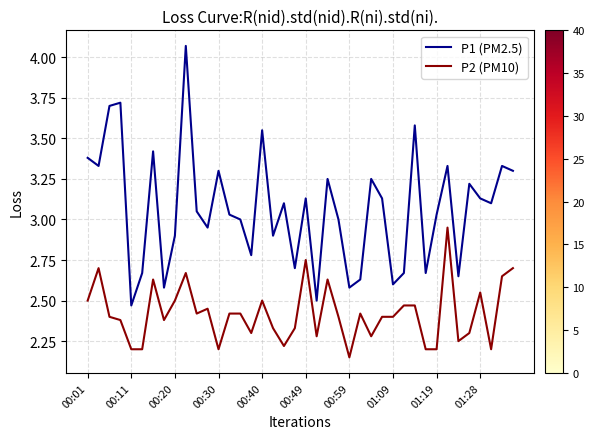

What is the difference between the maximum and minimum values in the P1 (PM2.5) series?

1.6